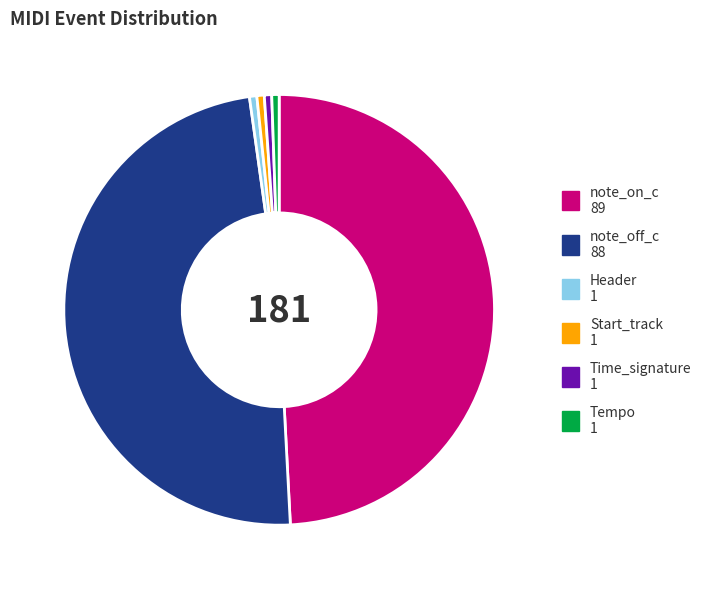

Count the number of slices in the pie.

6